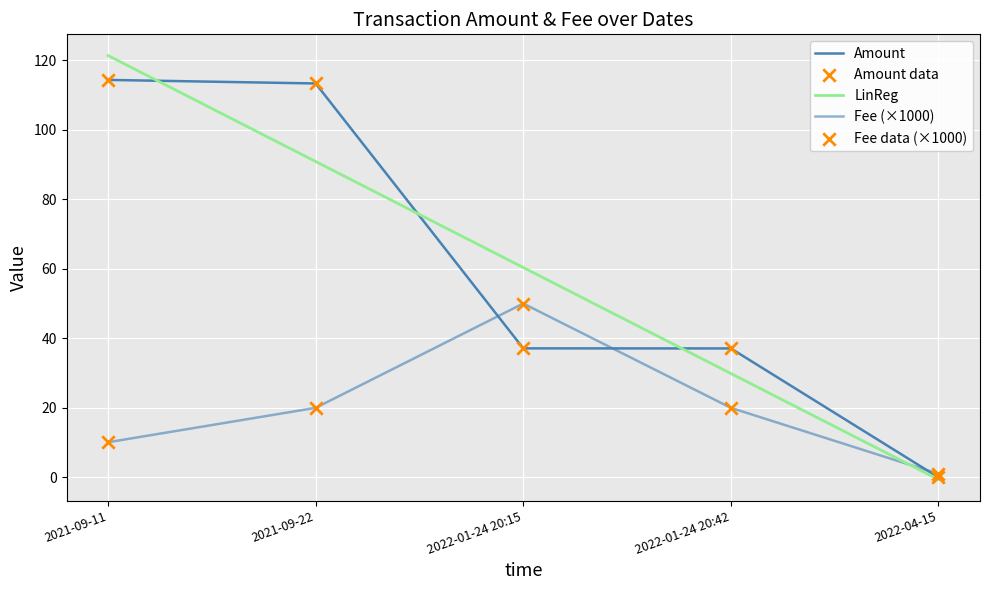

At which category is the sum across all series the highest?

2021-09-22